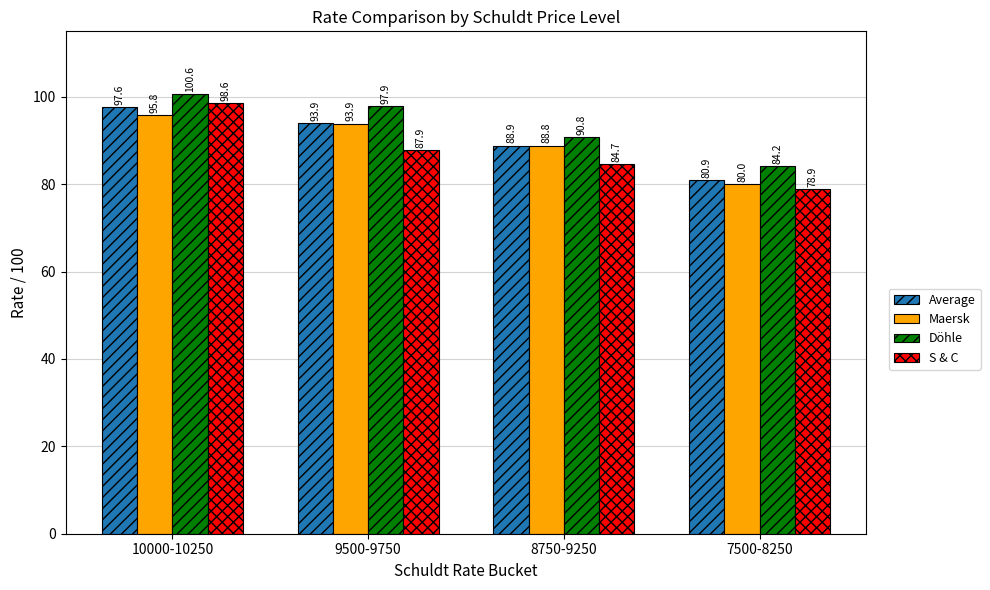

What is the average value of the Döhle series?

93.4